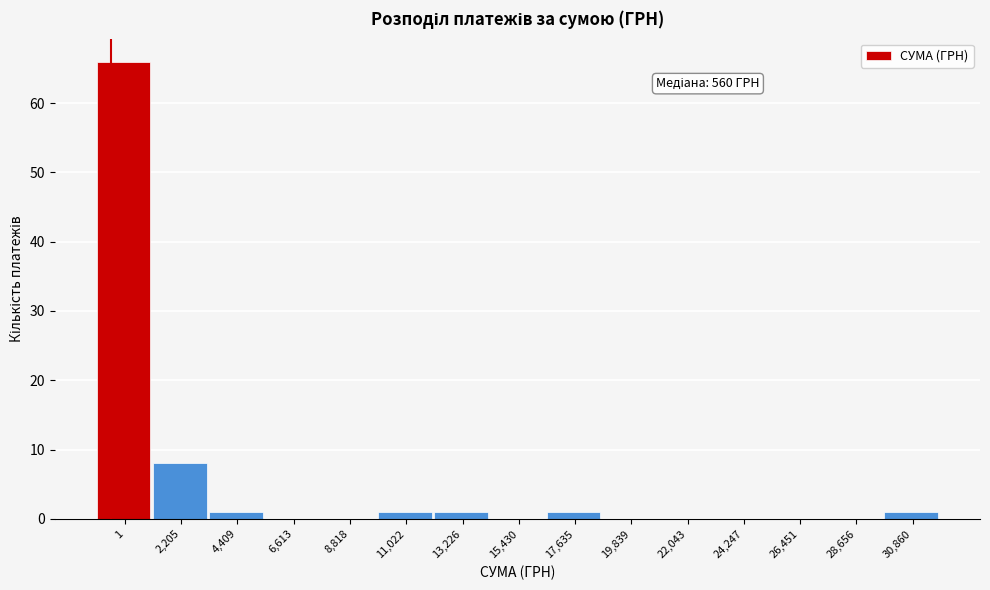

Reading left to right, transcribe all the data shown in this chart.

1=66	2,205=8	4,409=1	6,613=0	8,818=0	11,022=1	13,226=1	15,430=0	17,635=1	19,839=0	22,043=0	24,247=0	26,451=0	28,656=0	30,860=1